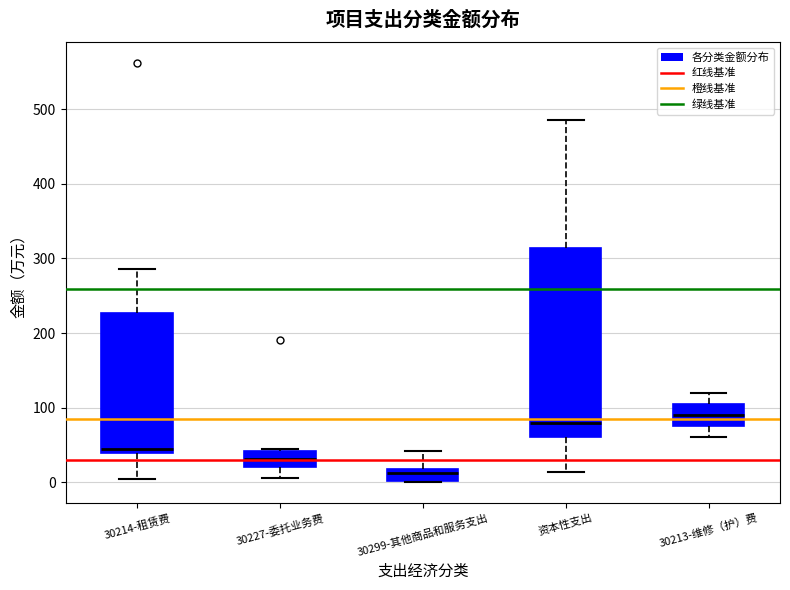

Where is the lower edge of the box for 30299-其他商品和服务支出 on the y-axis? The values are not printed on the chart, so give them approximately, as read against the axis.

0